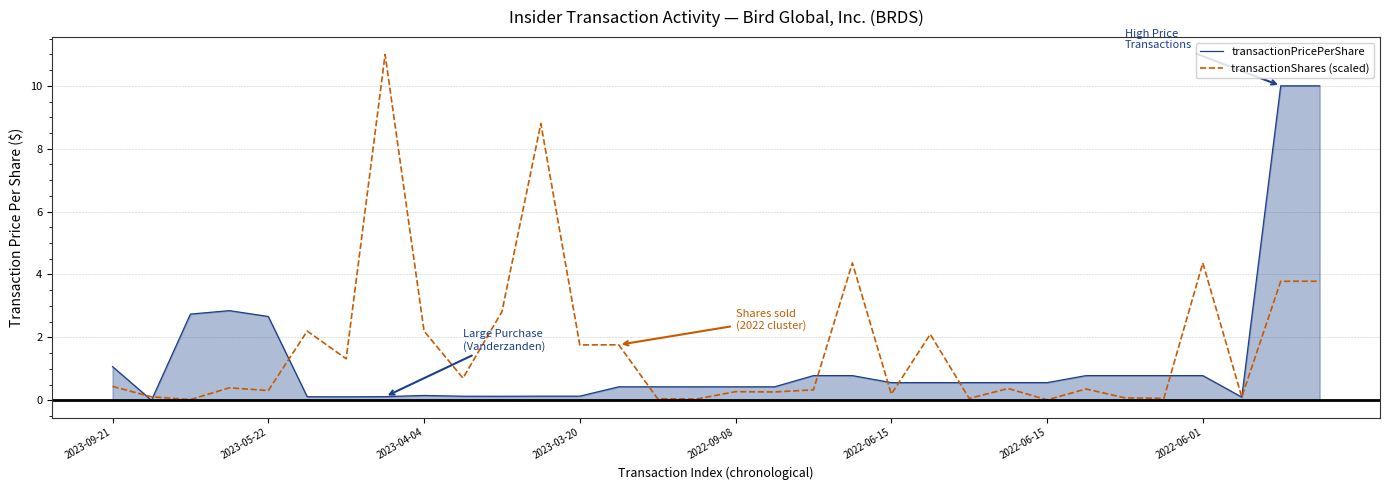

Which series has the largest range (max minus min)?

transactionShares (scaled)